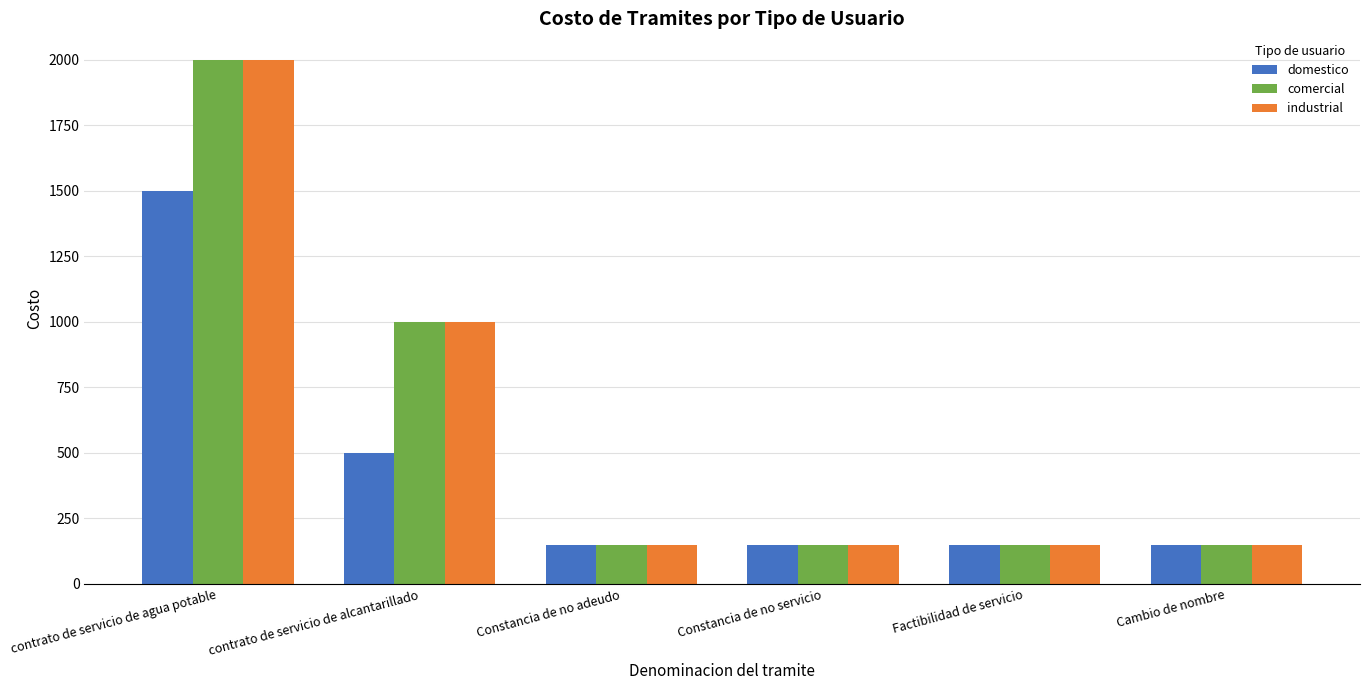

How many bars are there in each group?

3